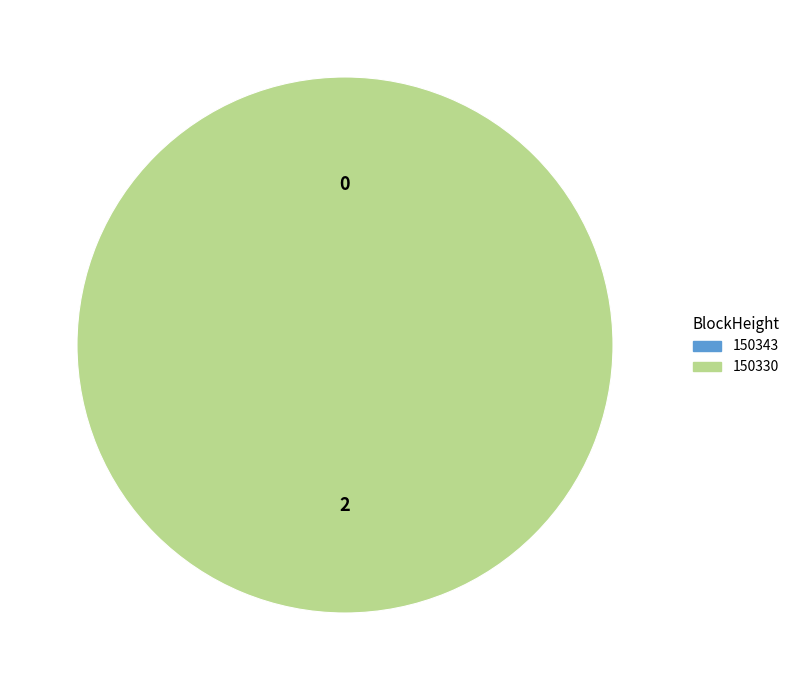

What is the majority slice?

150330